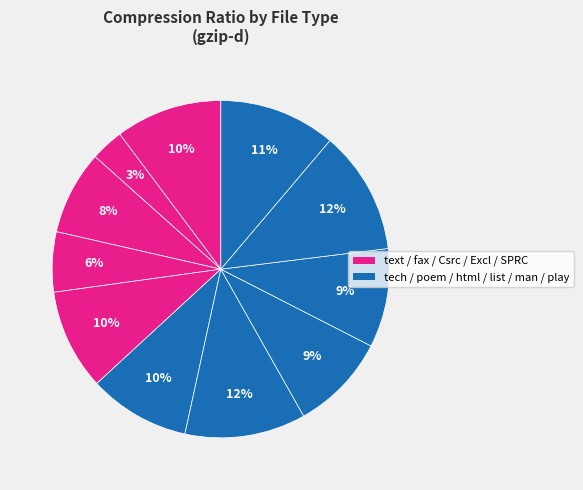

How many slices are in this pie chart?

11